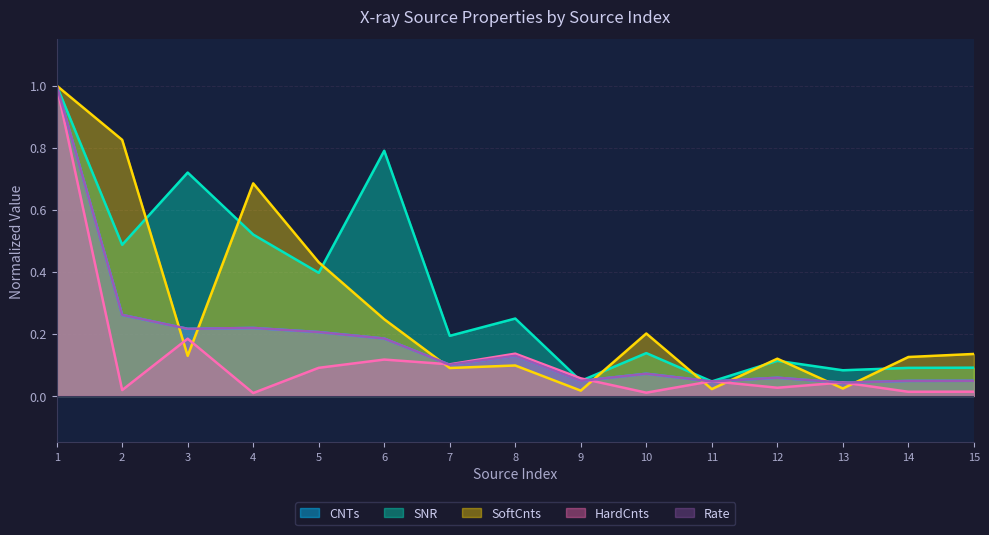

How many times do HardCnts and SoftCnts cross each other?

8